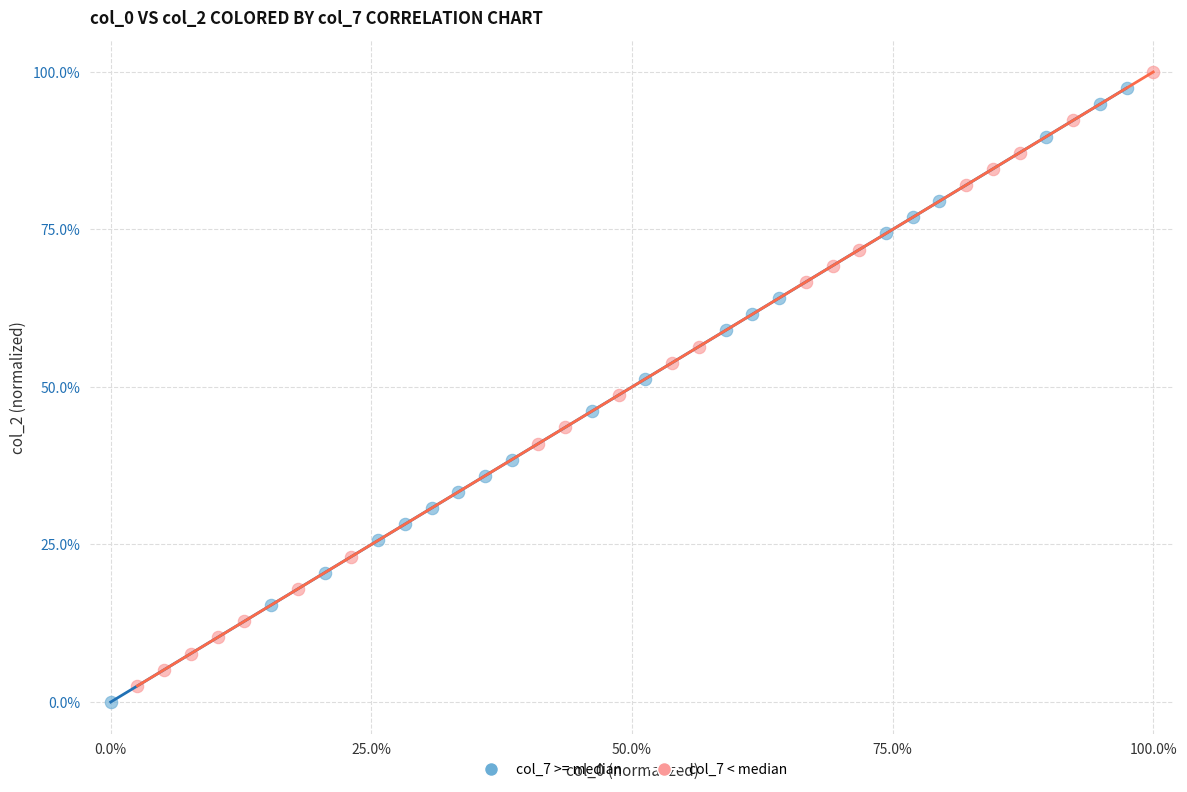

Which series contains the highest Y value?

col_7 < median